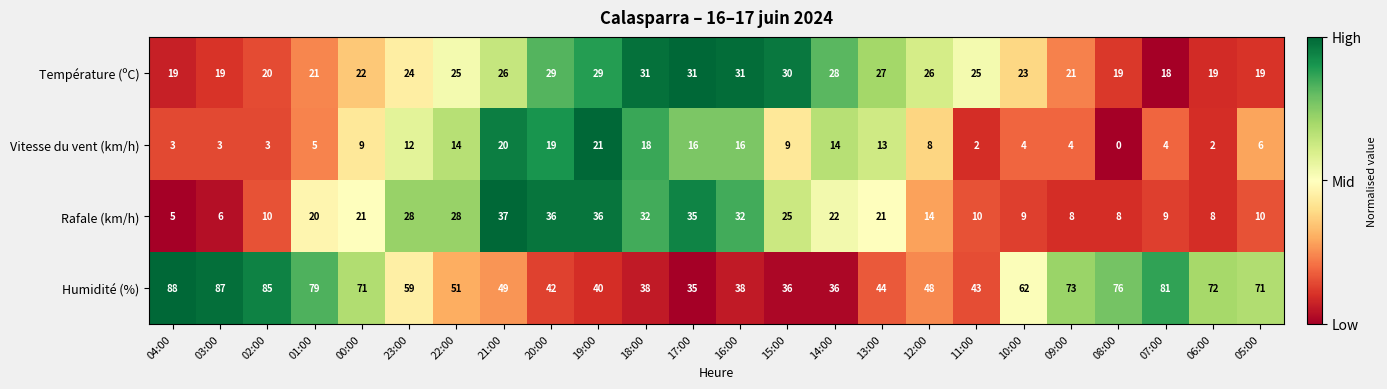

Count the number of data series in this chart.

4